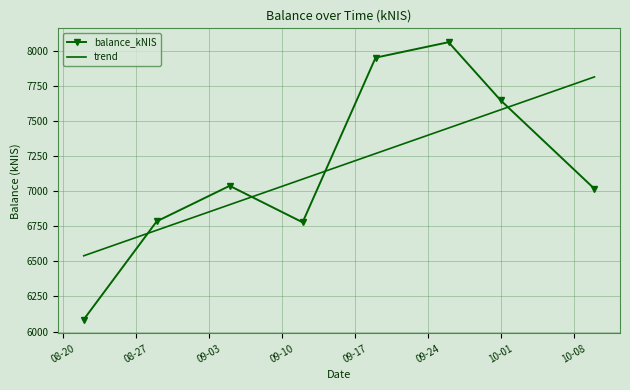

What is the highest value of the trend series?

7812.3